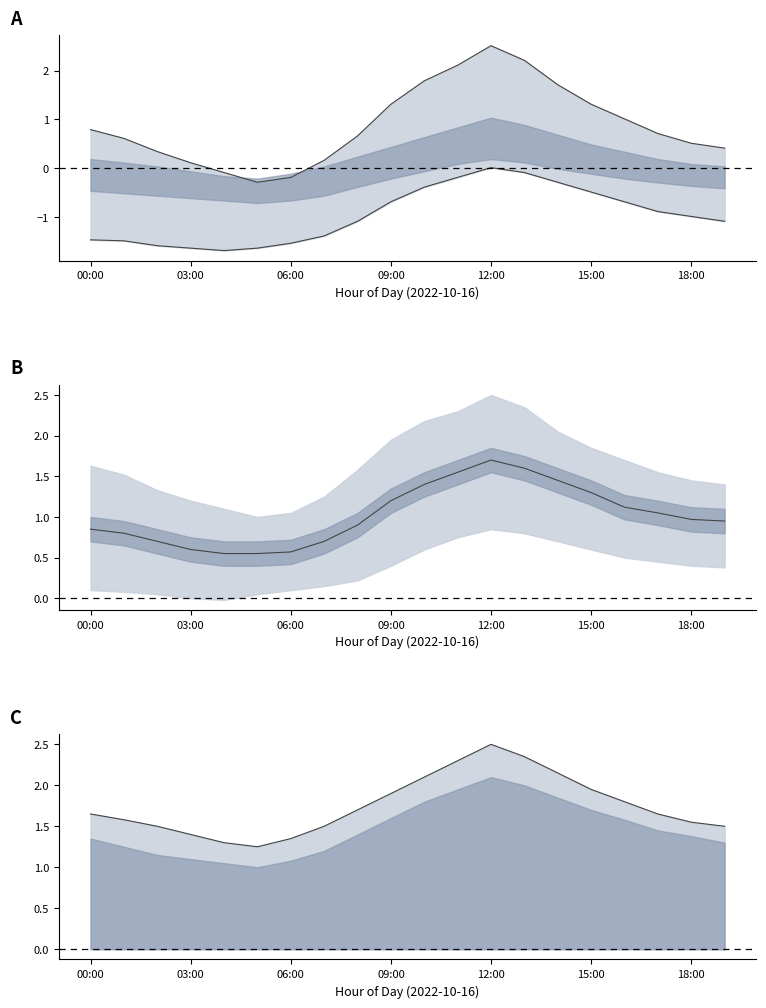

How many interior local peaks does the P1-P2 diff series have?

1